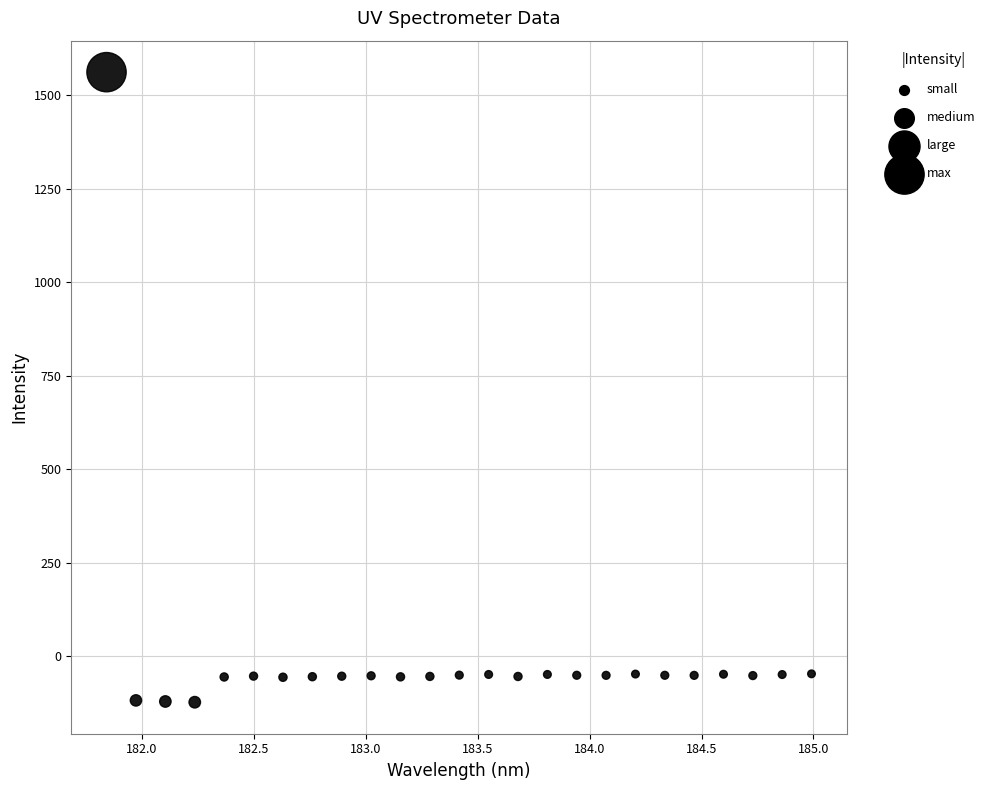

What is the range of Y values (max minus min)?

1684.1